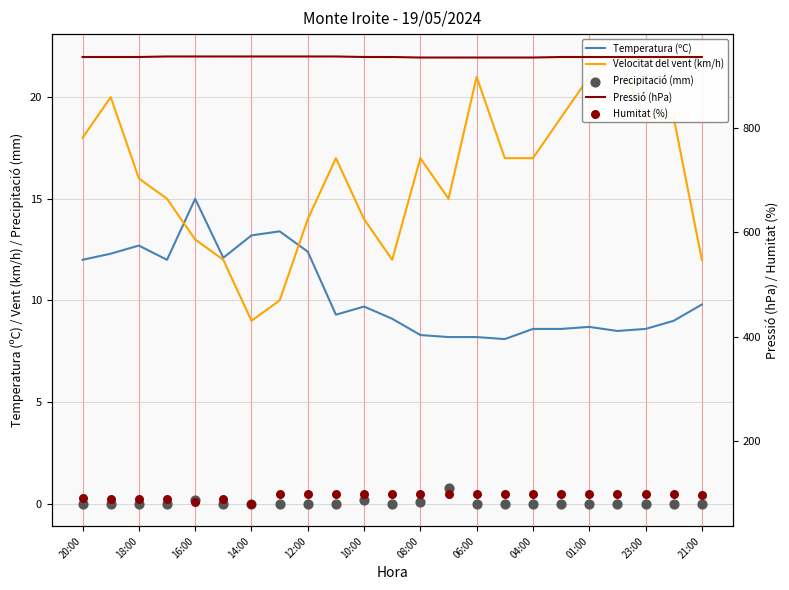

Which series contains the highest Y value?

Pressió (hPa)